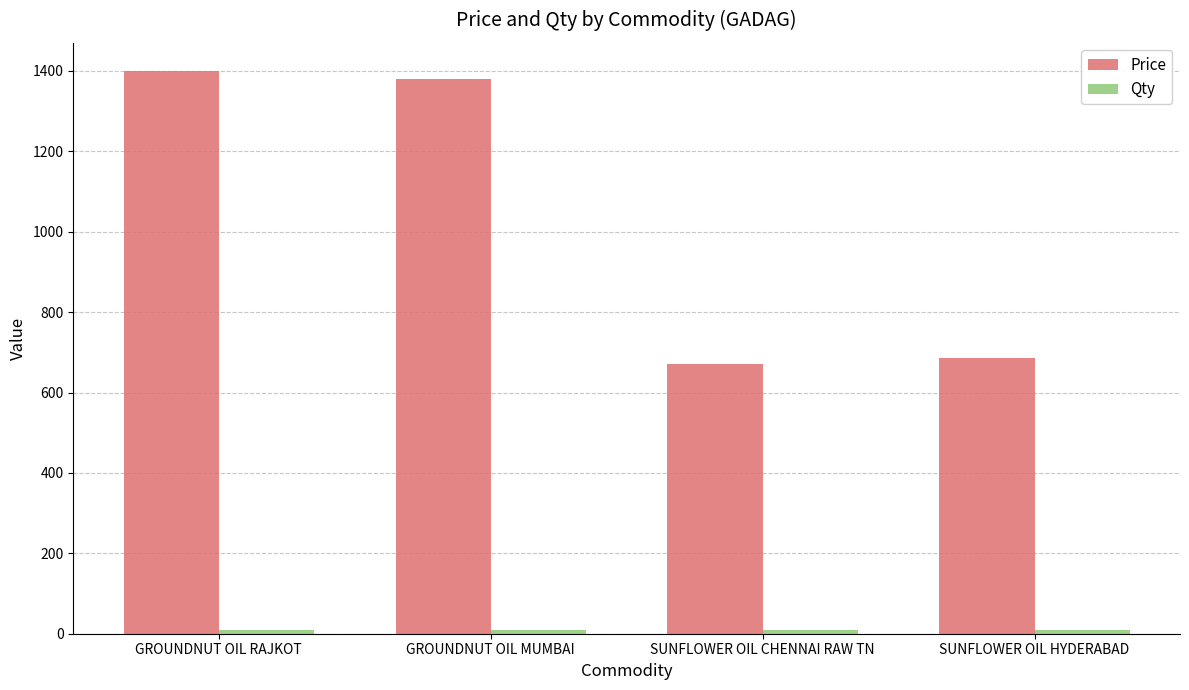

Which series has the largest total across all categories?

Price